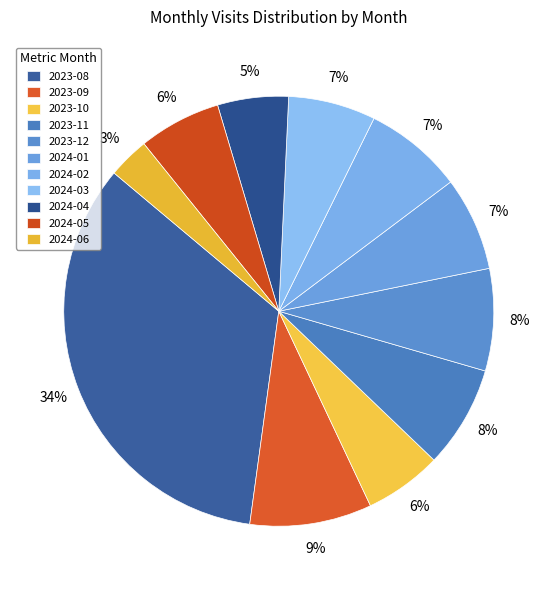

Does 2023-08 represent more than half of the total?

No